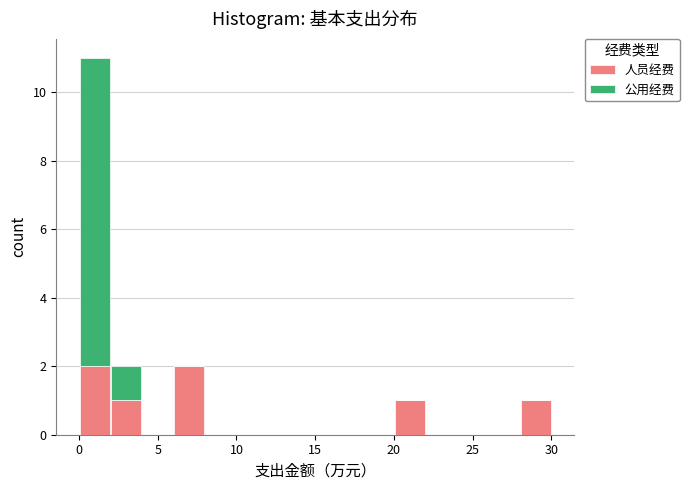

What is the total height of the stacked bar covering 20 to 22 on the x-axis? The values are not printed on the chart, so give them approximately, as read against the axis.

1